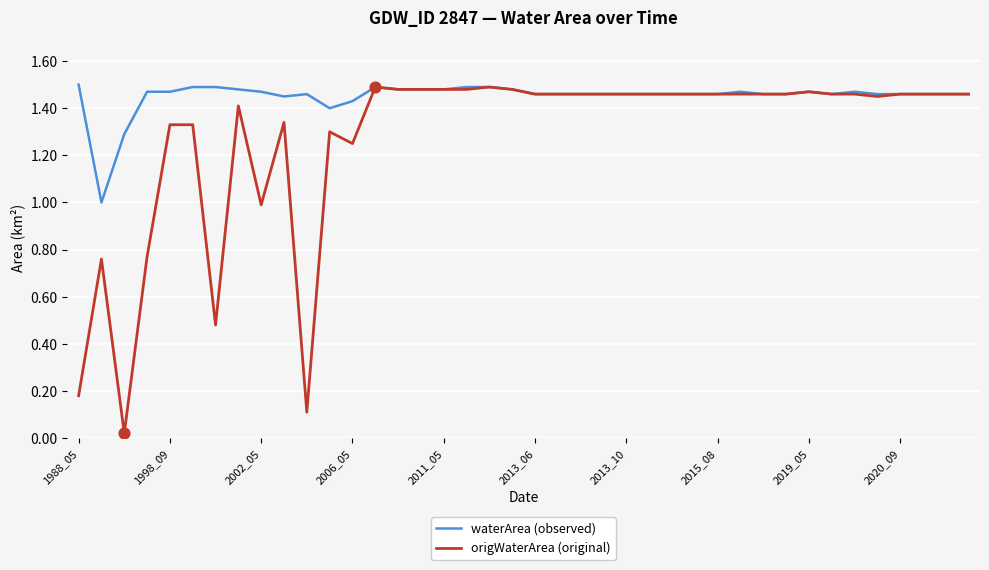

Which series has the largest range (max minus min)?

origWaterArea (original)